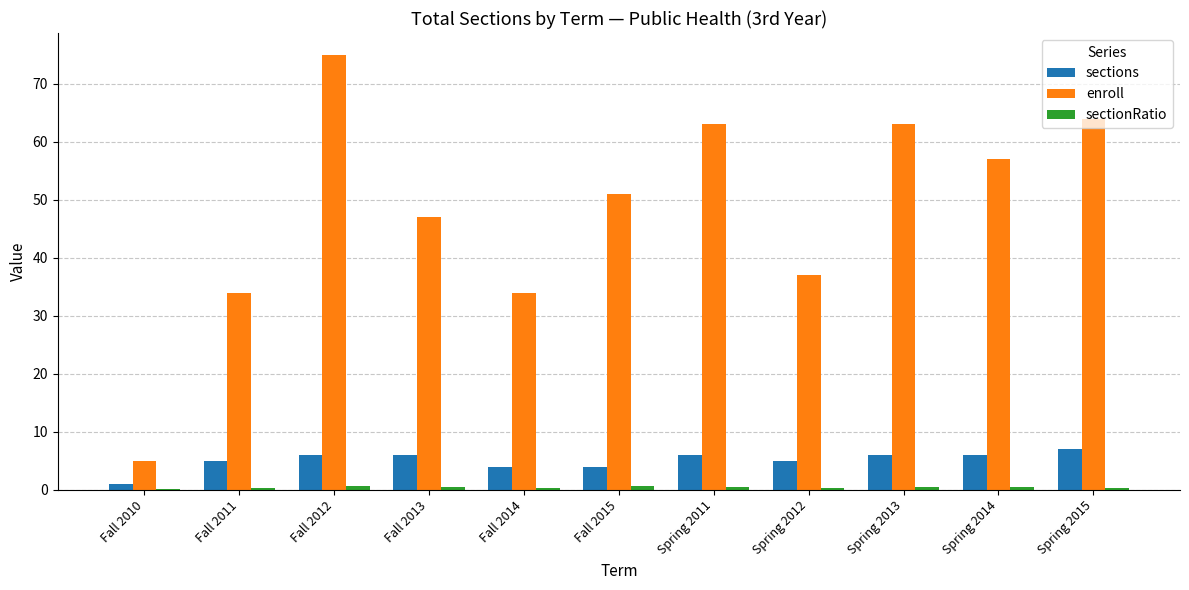

What is the sum of all sections values?

56.0